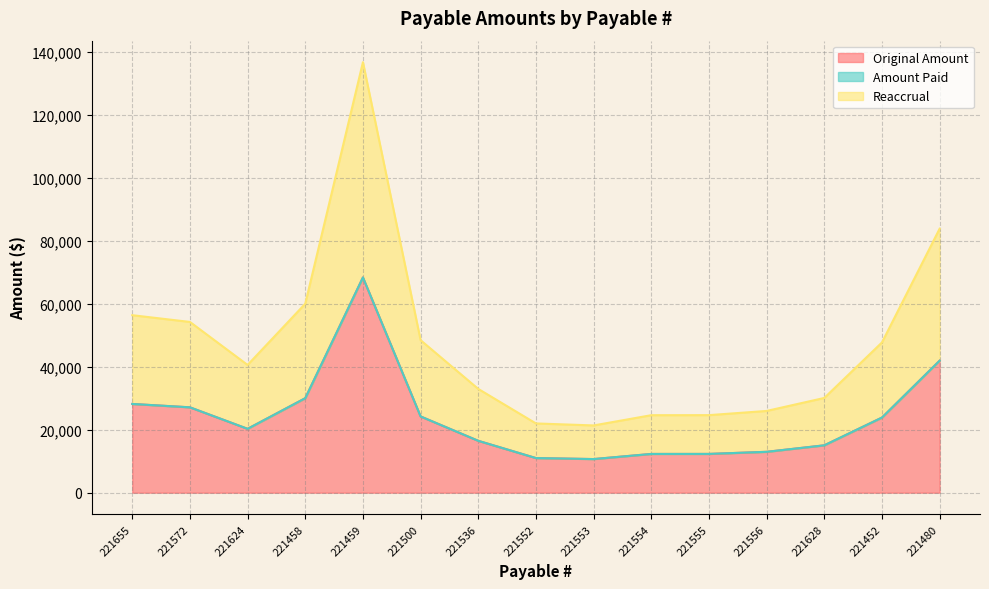

How many lines are shown in the chart?

3